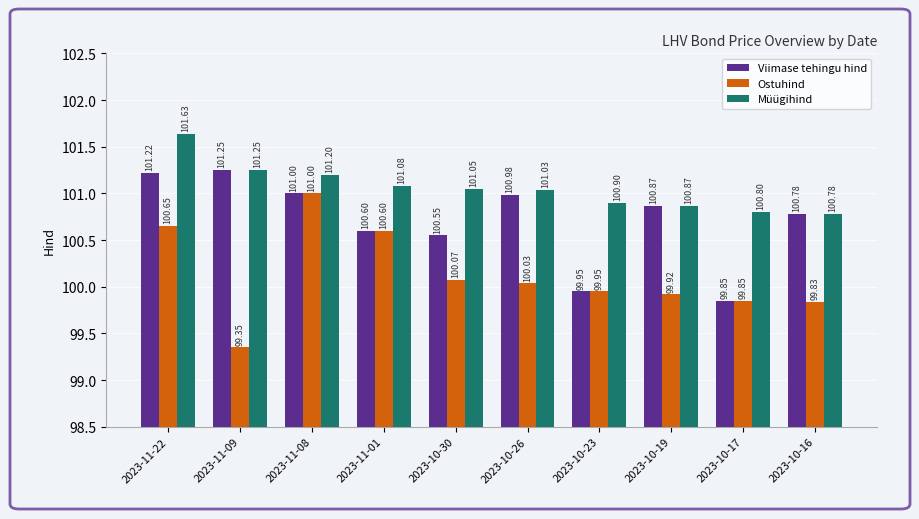

What is the value of the Viimase tehingu hind bar at the 8th from the left?

100.9